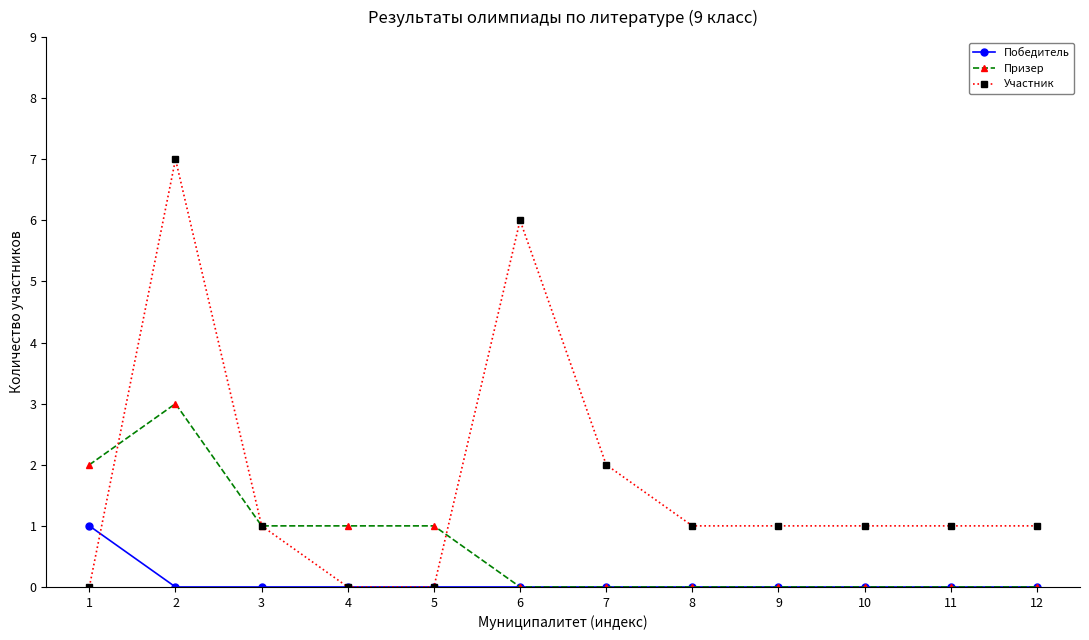

True or false: Участник has more than 1 interior local peaks.

True